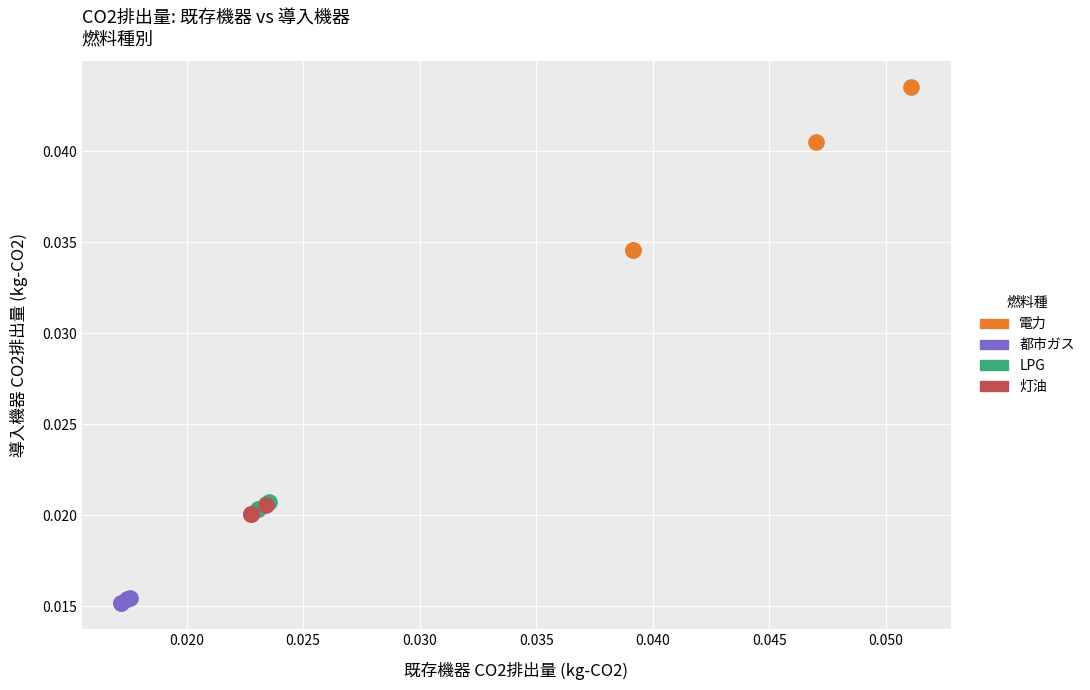

Which series contains the highest Y value?

電力